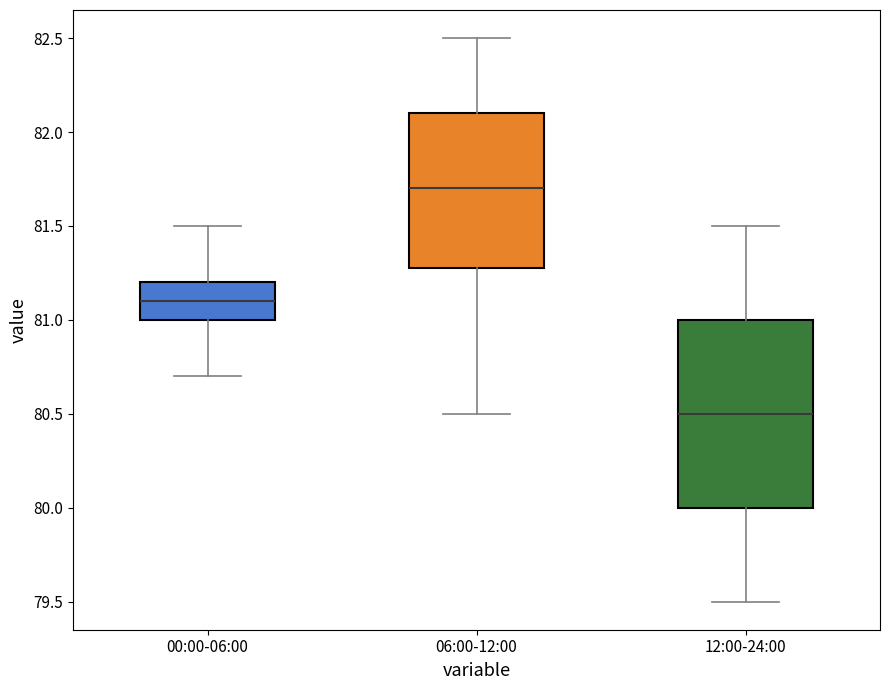

Where does the median line of the box for 00:00-06:00 sit on the y-axis? The values are not printed on the chart, so give them approximately, as read against the axis.

81.1